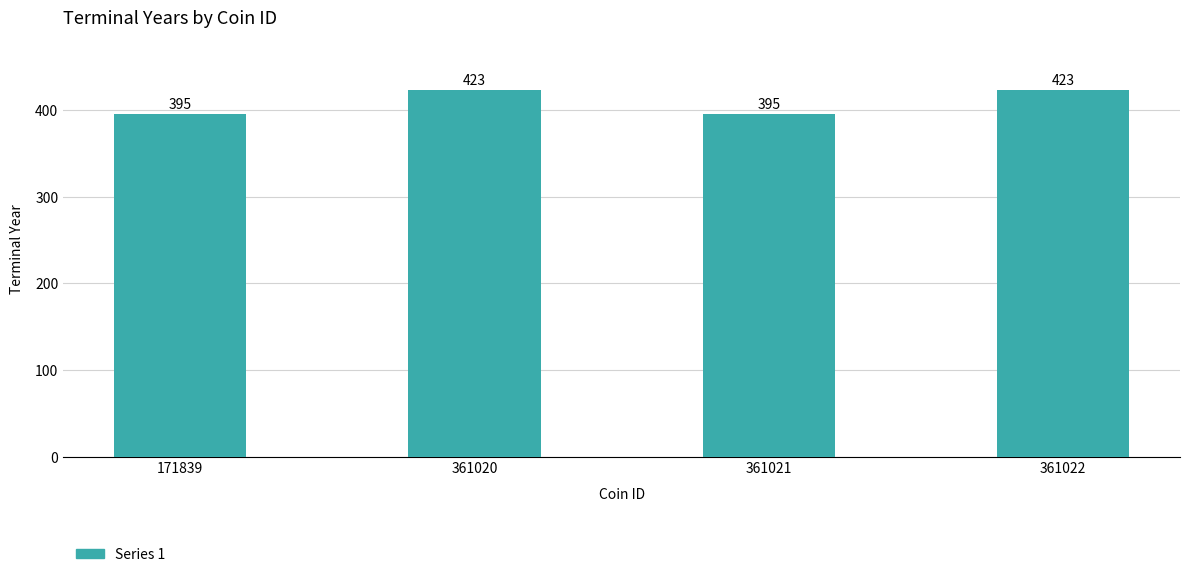

Between 361020 and 361021, which is larger?

361020